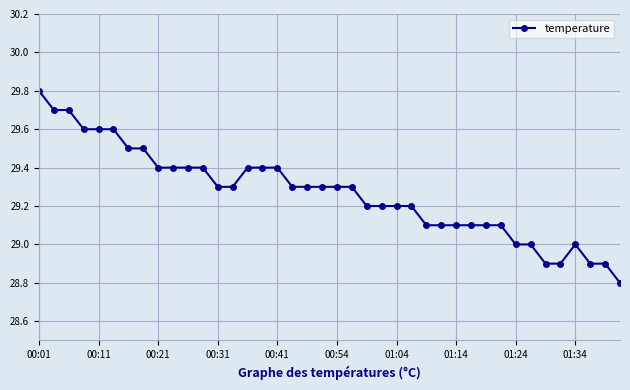

Reading right to left, transcribe all the data shown in this chart.

28.8	28.9	28.9	29.0	28.9	28.9	29.0	29.0	29.1	29.1	29.1	29.1	29.1	29.1	29.2	29.2	29.2	29.2	29.3	29.3	29.3	29.3	29.3	29.4	29.4	29.4	29.3	29.3	29.4	29.4	29.4	29.4	29.5	29.5	29.6	29.6	29.6	29.7	29.7	29.8